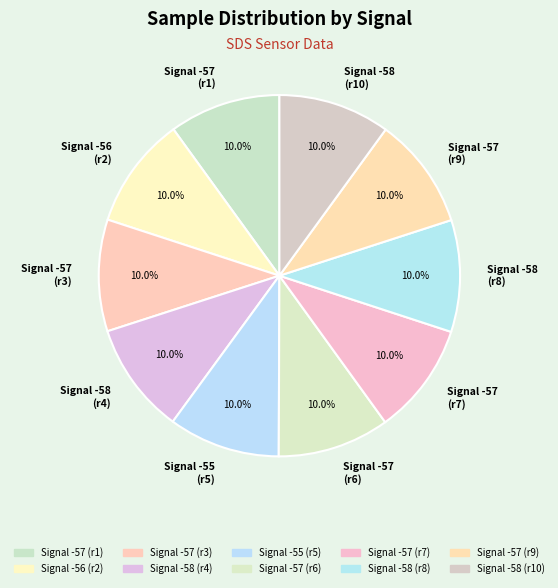

Is there any slice that represents more than half of the pie?

No